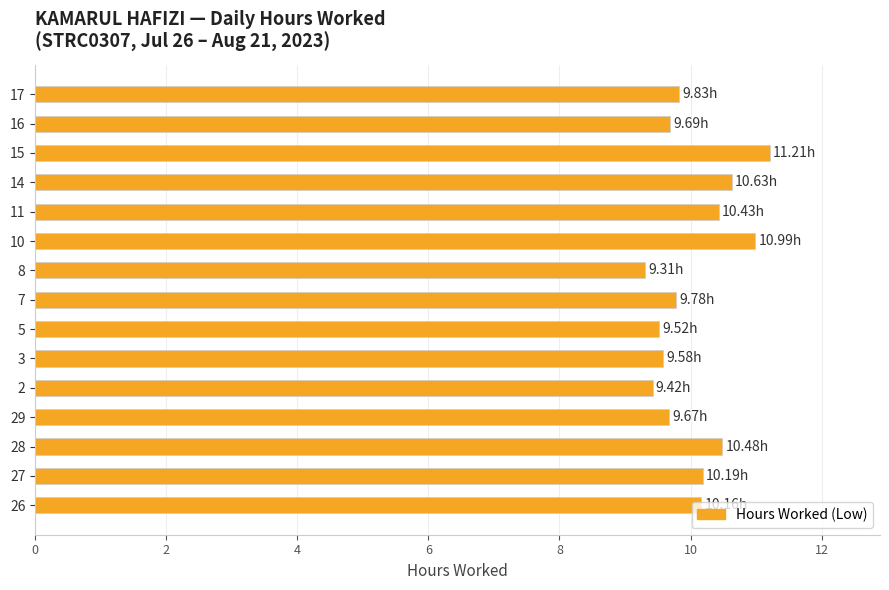

How many bars are there in total?

15